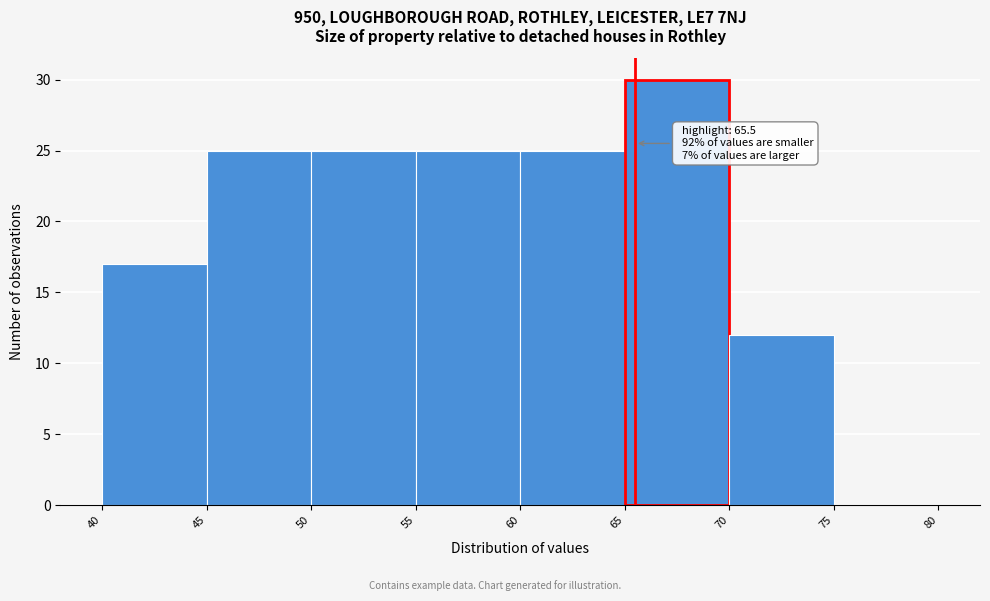

Over which range of the x-axis is the bar tallest?

65 to 70